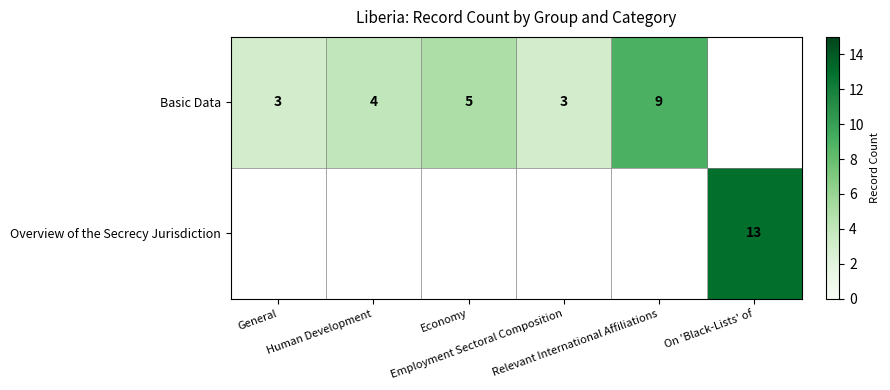

At Human Development, list the series in order from smallest to largest.

Basic Data, Overview of the Secrecy Jurisdiction